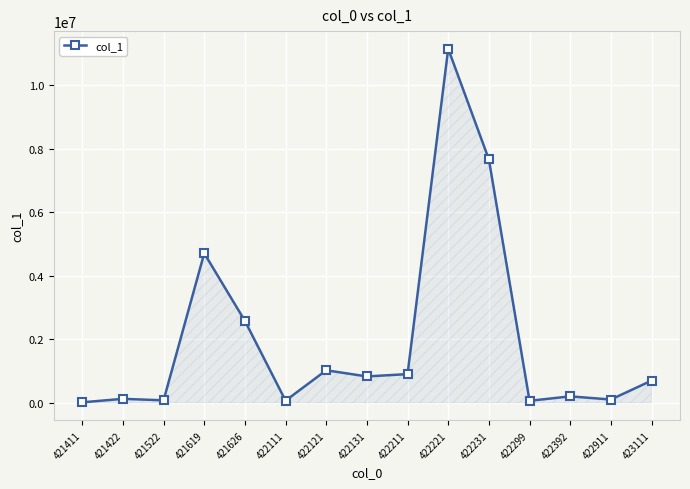

What is the value of the 13th point from the left?

200000